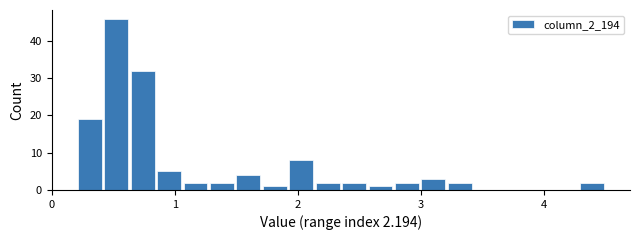

Read against the x-axis, roughly where is the centre of the tallest bar?

0.5